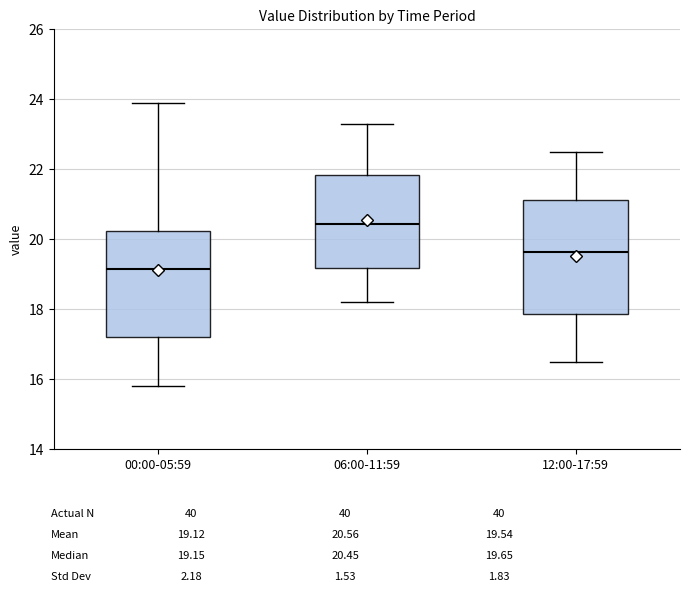

Comparing the boxes themselves (not the whiskers), which one is the tallest?

12:00-17:59